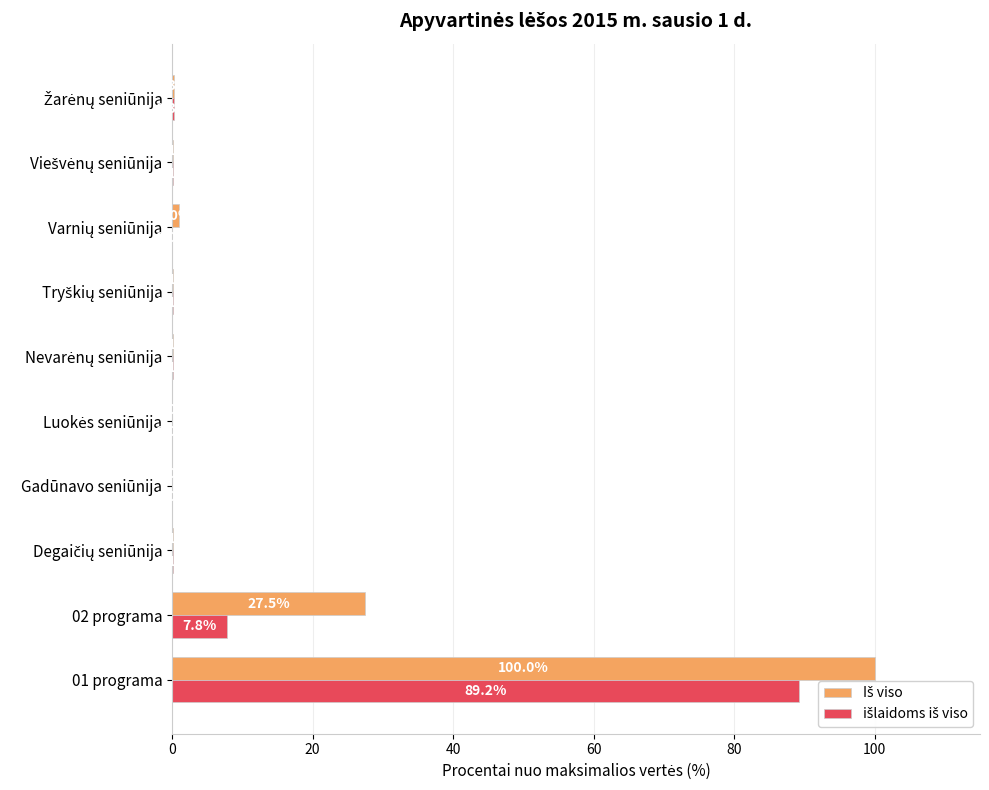

What is the maximum value shown in the chart?

100.0